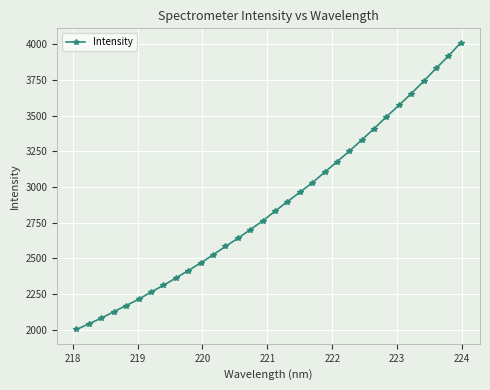

What is the value of the 13th point from the left?

2583.2